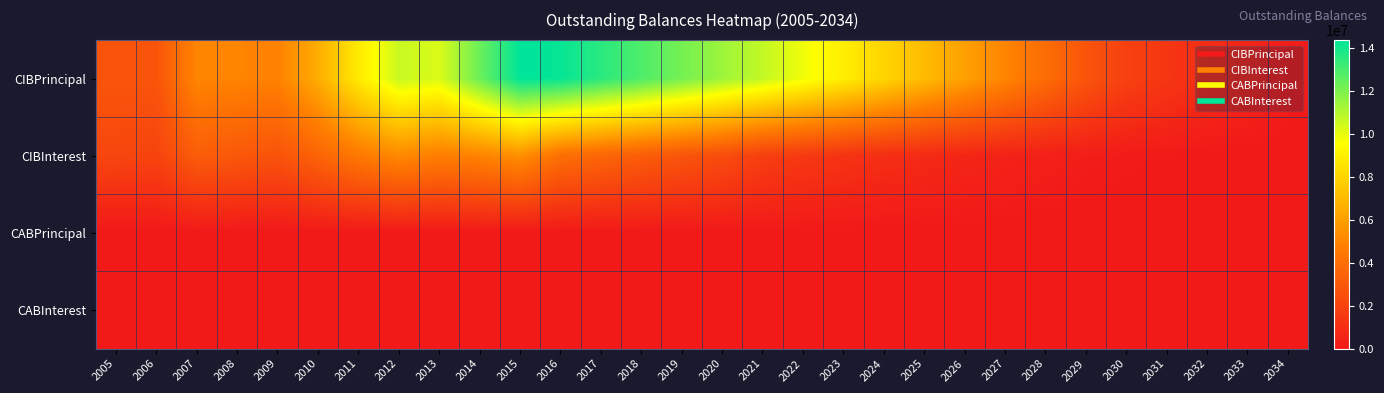

Rank the series at 2026 from lowest to highest value.

CABPrincipal, CABInterest, CIBInterest, CIBPrincipal